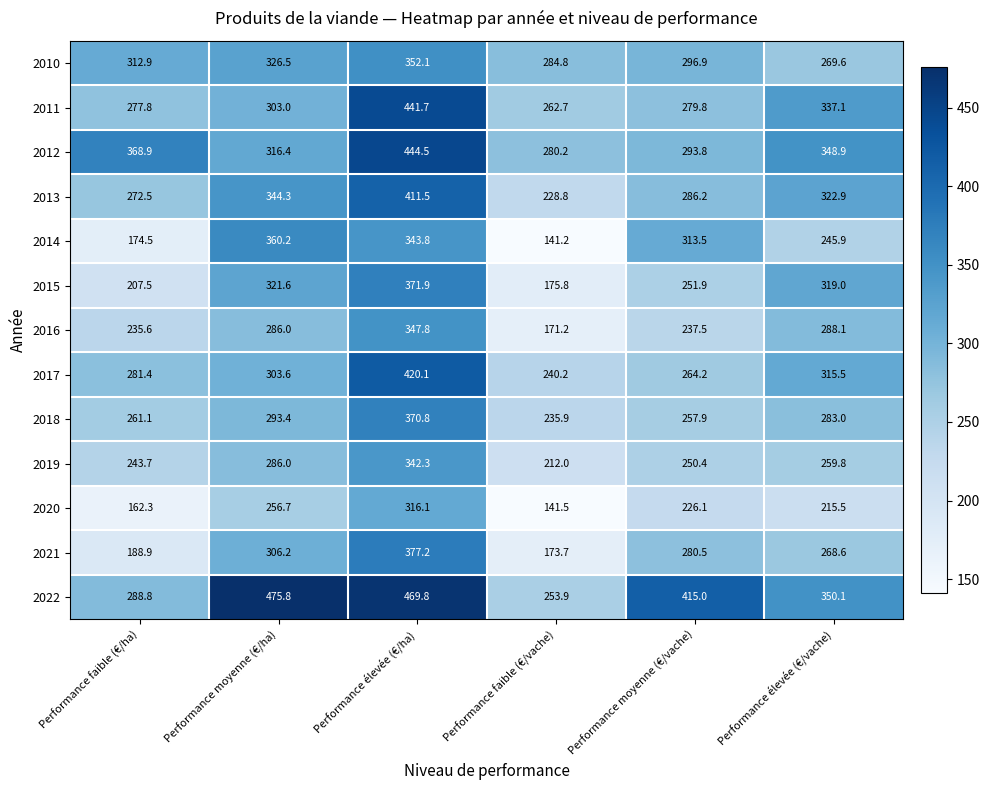

What is the sum of all 2019 values?

1594.2